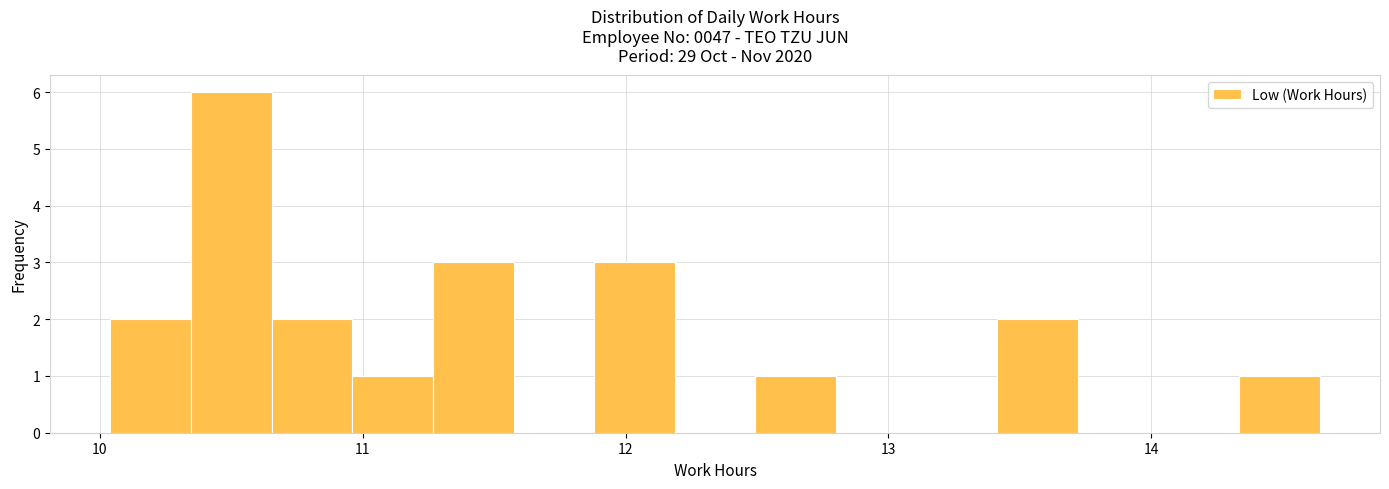

Read against the x-axis, roughly where is the centre of the tallest bar?

10.5